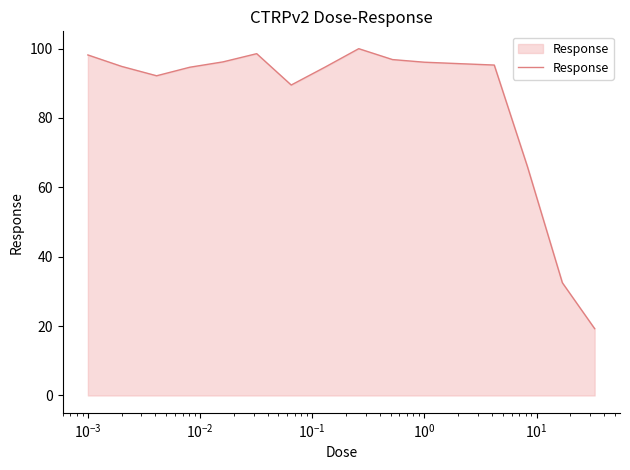

What is the minimum value shown in the chart?

19.3